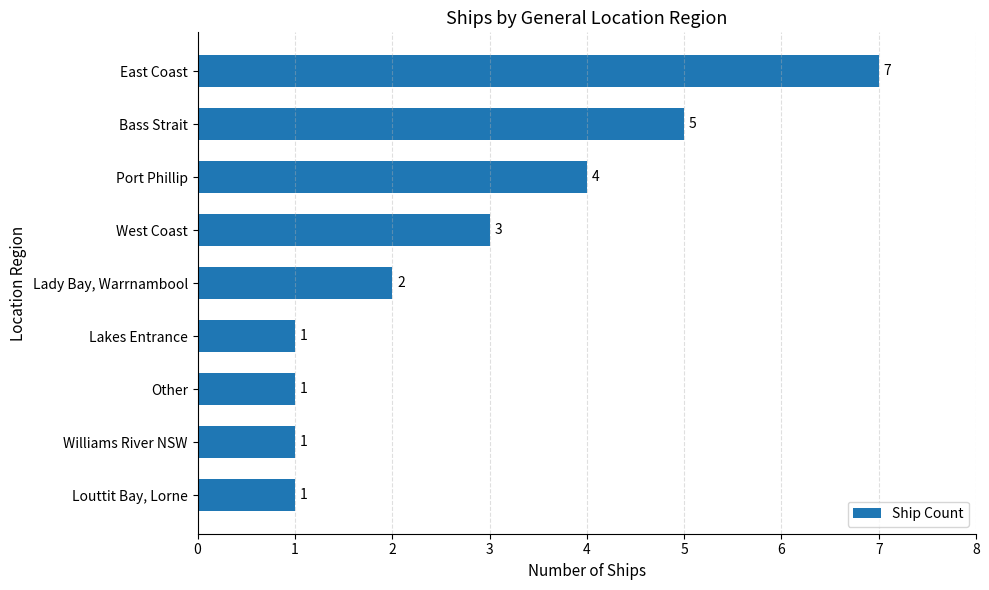

How many categories are shown in the chart?

9